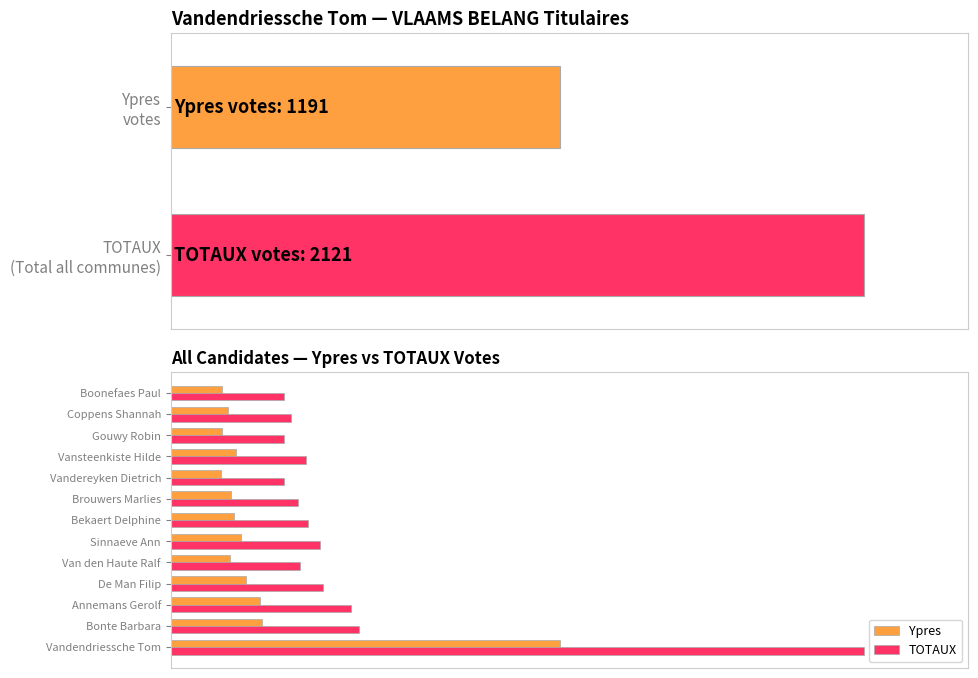

What is the difference between the maximum and minimum values in the TOTAUX series?

1776